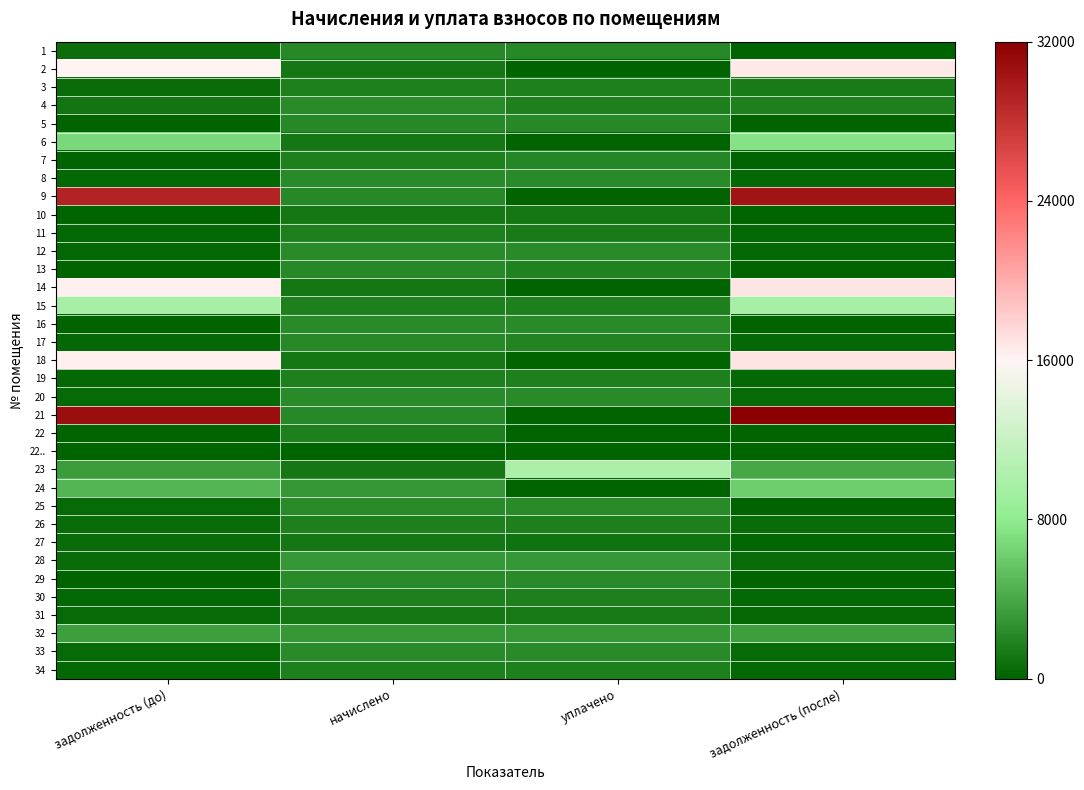

Reading left to right, list all the values displayed in this chart.

1: задолженность (до)=725.4	начислено=2176.2	уплачено=2176.2	задолженность (после)=0.0
2: задолженность (до)=16044.1	начислено=1186.4	уплачено=0.0	задолженность (после)=16637.3
3: задолженность (до)=590.9	начислено=1698.8	уплачено=1698.8	задолженность (после)=1440.3
4: задолженность (до)=1093.0	начислено=2264.0	уплачено=1632.7	задолженность (после)=1725.0
5: задолженность (до)=0.0	начислено=2204.3	уплачено=2204.3	задолженность (после)=0.0
6: задолженность (до)=6821.5	начислено=1204.0	уплачено=0.0	задолженность (после)=7423.5
7: задолженность (до)=0.0	начислено=1730.5	уплачено=2018.9	задолженность (после)=0.0
8: задолженность (до)=366.6	начислено=2292.1	уплачено=2298.0	задолженность (после)=363.7
9: задолженность (до)=29213.5	начислено=2204.3	уплачено=0.0	задолженность (после)=30315.7
10: задолженность (до)=0.0	начислено=1196.9	уплачено=1200.0	задолженность (после)=0.0
11: задолженность (до)=289.0	начислено=1733.9	уплачено=1445.0	задолженность (после)=289.0
12: задолженность (до)=353.5	начислено=2281.5	уплачено=2292.0	задолженность (после)=348.2
13: задолженность (до)=0.0	начислено=2190.2	уплачено=1826.7	задолженность (после)=0.0
14: задолженность (до)=16345.6	начислено=1193.4	уплачено=0.0	задолженность (после)=16942.3
15: задолженность (до)=9700.6	начислено=1688.3	уплачено=1688.3	задолженность (после)=9700.6
16: задолженность (до)=0.0	начислено=2292.1	уплачено=2292.1	задолженность (после)=0.0
17: задолженность (до)=362.7	начислено=2176.2	уплачено=1910.6	задолженность (после)=362.7
18: задолженность (до)=16345.6	начислено=1193.4	уплачено=0.0	задолженность (после)=16942.3
19: задолженность (до)=287.8	начислено=1726.9	уплачено=1726.9	задолженность (после)=287.8
20: задолженность (до)=410.4	начислено=2302.6	уплачено=2302.6	задолженность (после)=410.4
21: задолженность (до)=30816.8	начислено=2249.9	уплачено=0.0	задолженность (после)=31941.7
22: задолженность (до)=0.0	начислено=1726.9	уплачено=0.0	задолженность (после)=0.0
22..: задолженность (до)=0.0	начислено=0.0	уплачено=0.0	задолженность (после)=0.0
23: задолженность (до)=3326.1	начислено=1214.5	уплачено=10000.0	задолженность (после)=3933.3
24: задолженность (до)=4662.4	начислено=3025.6	уплачено=0.0	задолженность (после)=6175.2
25: задолженность (до)=395.8	начислено=2267.5	уплачено=2285.1	задолженность (после)=4.8
26: задолженность (до)=576.8	начислено=1730.5	уплачено=1730.5	задолженность (после)=576.8
27: задолженность (до)=617.6	начислено=1218.0	уплачено=994.2	задолженность (после)=226.6
28: задолженность (до)=512.5	начислено=3074.8	уплачено=3074.8	задолженность (после)=512.5
29: задолженность (до)=0.0	начислено=2267.5	уплачено=2267.5	задолженность (после)=0.0
30: задолженность (до)=285.5	начислено=1712.9	уплачено=1712.9	задолженность (после)=285.5
31: задолженность (до)=397.0	начислено=1204.0	уплачено=1302.0	задолженность (после)=298.3
32: задолженность (до)=3422.4	начислено=3067.7	уплачено=3067.7	задолженность (после)=3422.4
33: задолженность (до)=378.5	начислено=2271.0	уплачено=2271.0	задолженность (после)=378.5
34: задолженность (до)=285.5	начислено=1712.9	уплачено=1712.9	задолженность (после)=285.5